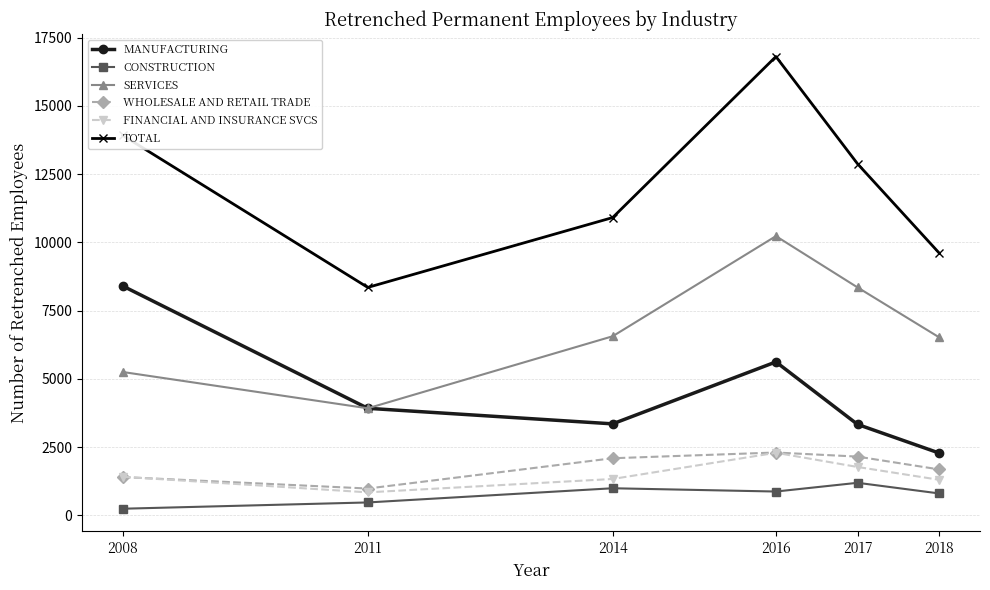

Which category has the highest value in the TOTAL series?

2016